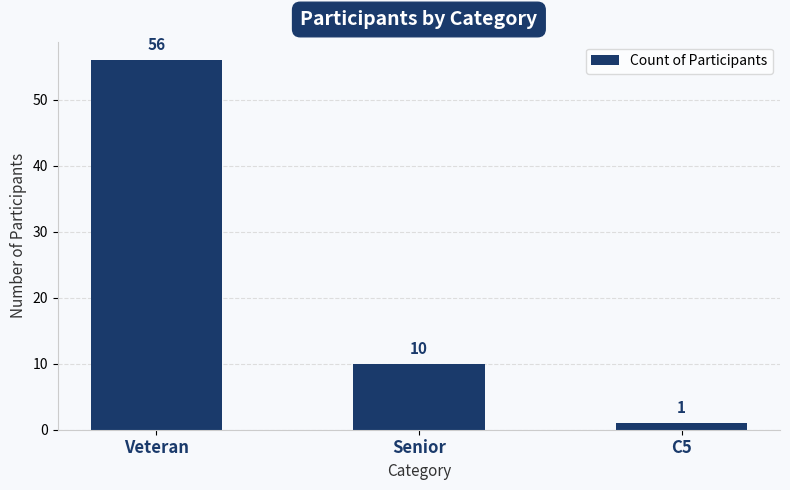

What is the sum of the values at Senior and Veteran?

66